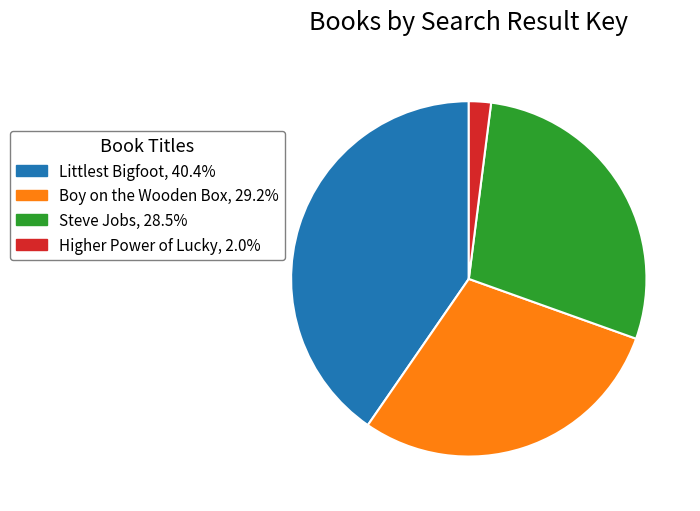

Which has a higher value, Steve Jobs or Higher Power of Lucky?

Steve Jobs